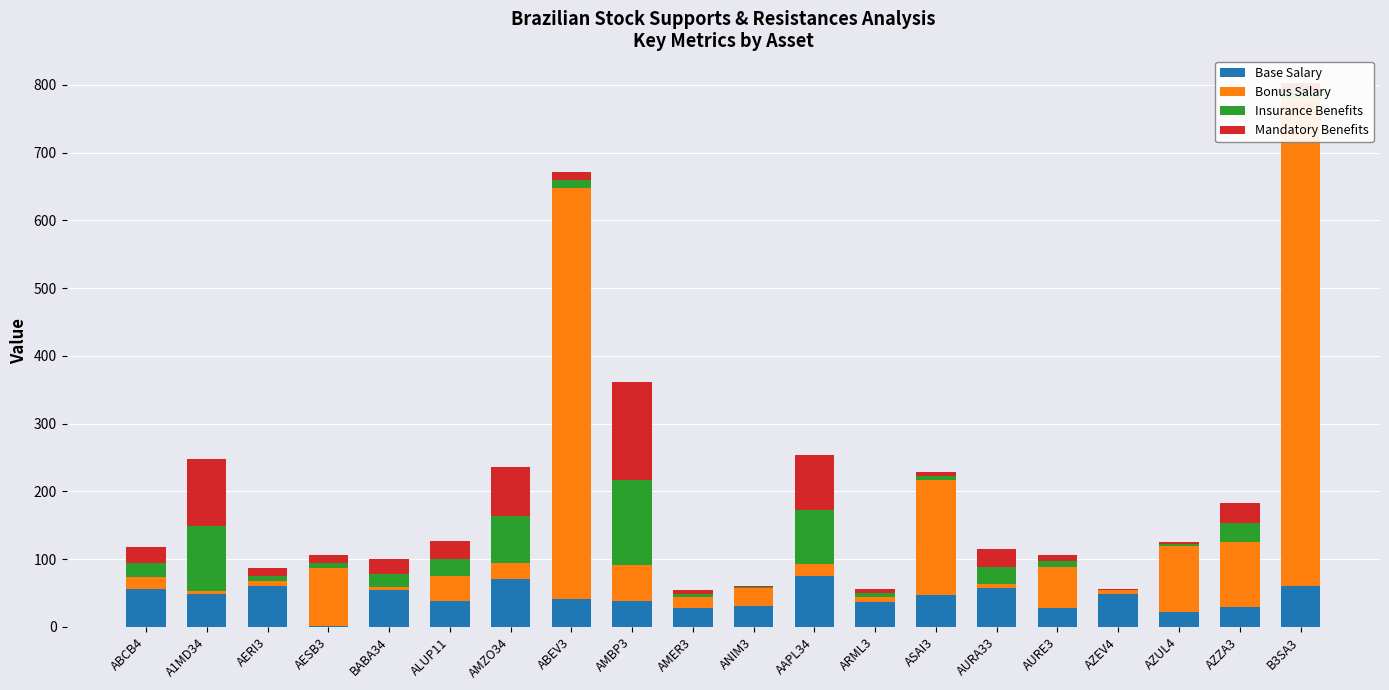

What is the label of the 5th bar from the left?

BABA34